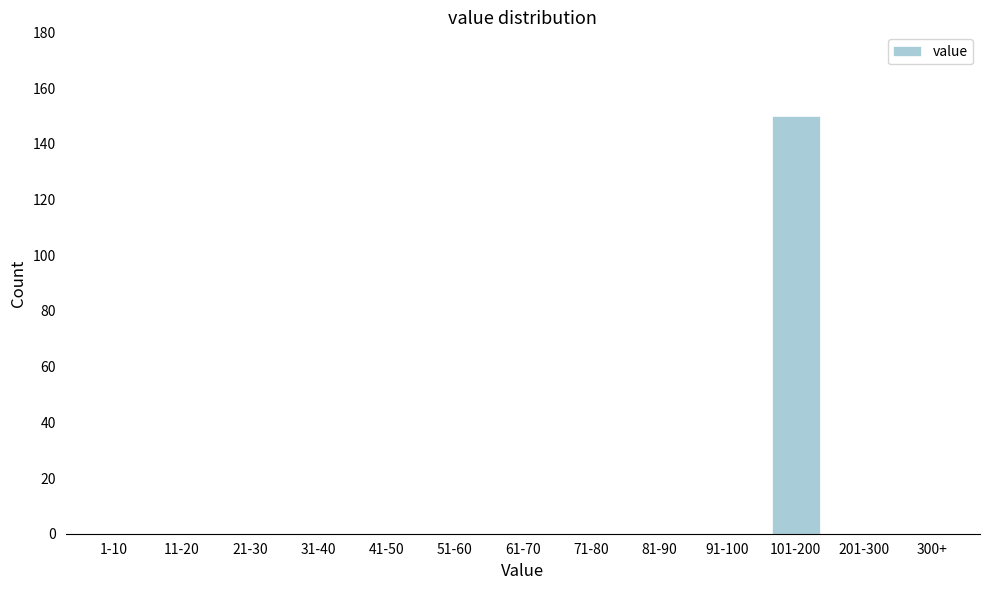

Reading right to left, extract all data points from this chart.

300+=0	201-300=0	101-200=150	91-100=0	81-90=0	71-80=0	61-70=0	51-60=0	41-50=0	31-40=0	21-30=0	11-20=0	1-10=0